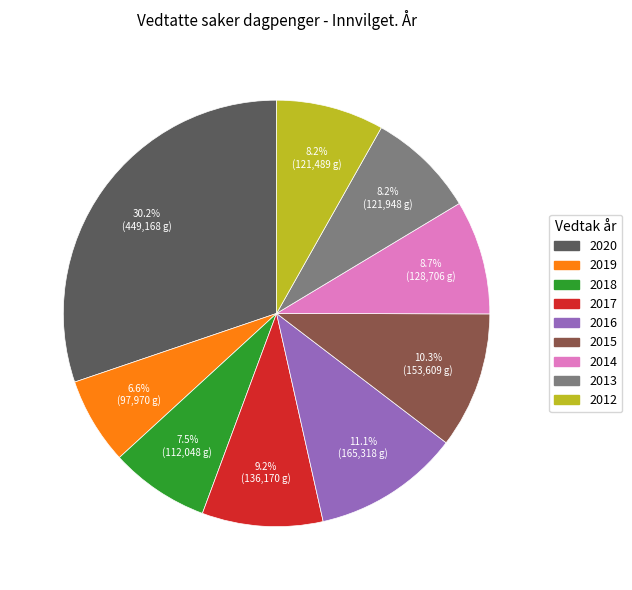

To the nearest percent, what is the average slice percentage?

11%